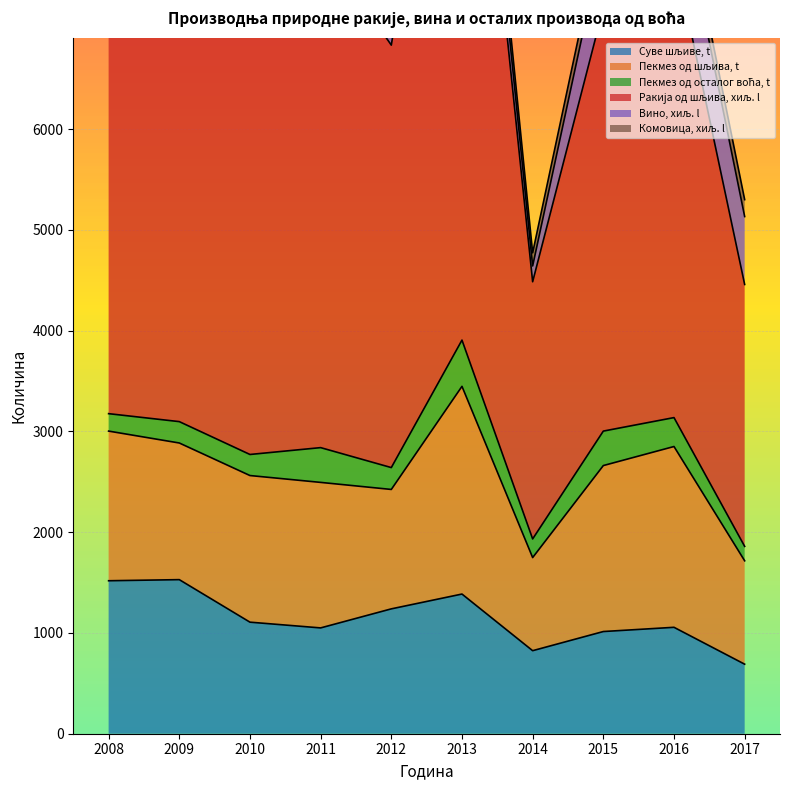

How many lines are shown in the chart?

6